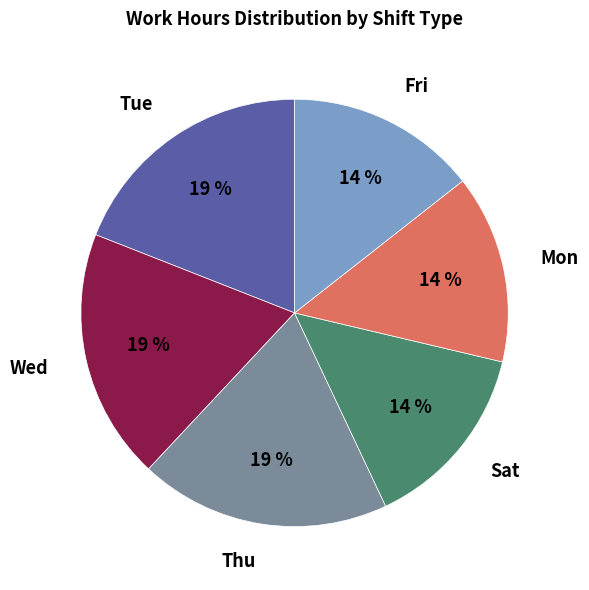

Is there any slice that represents more than half of the pie?

No